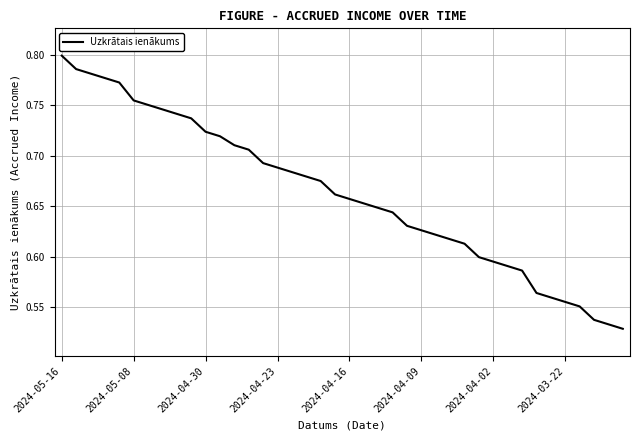

Which category has the highest value across all series?

2024-05-16